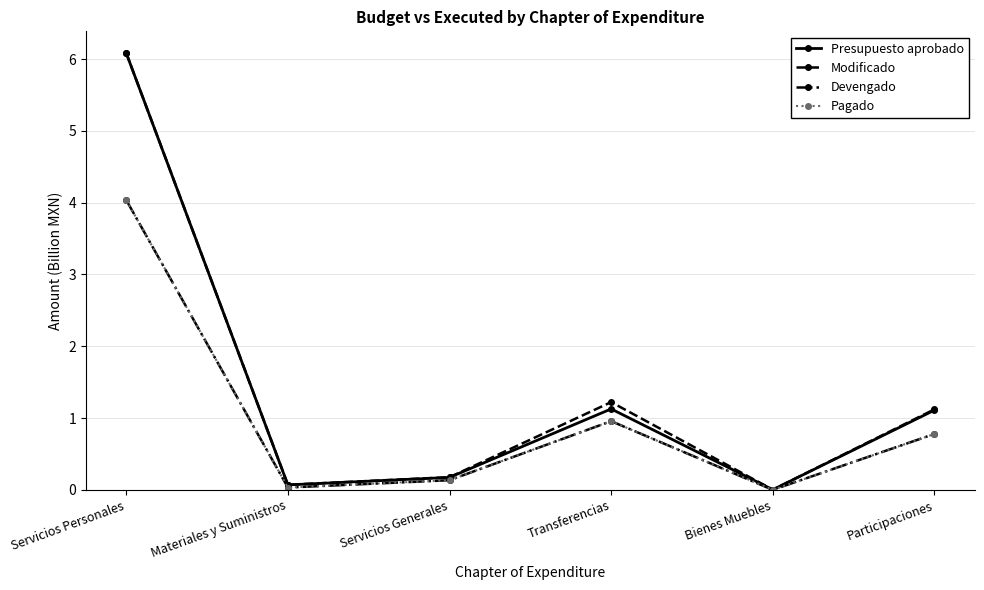

Does the chart have visible grid lines?

Yes